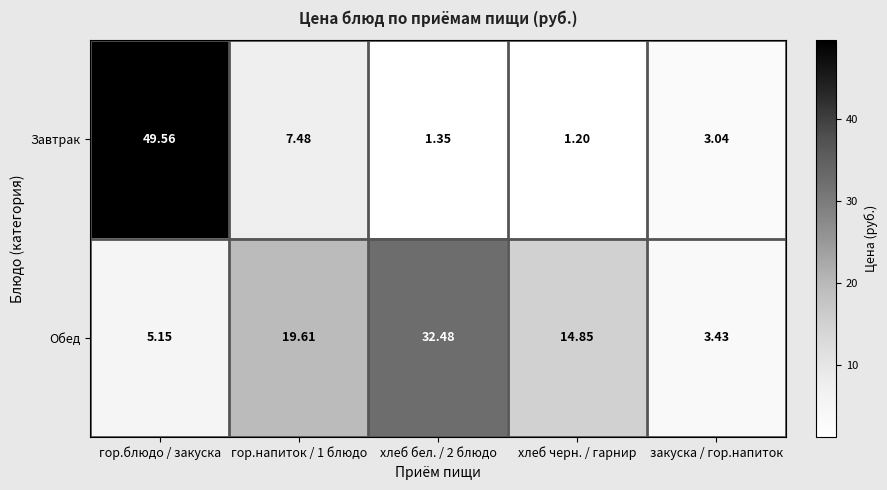

At which label does Обед reach its minimum?

закуска / гор.напиток